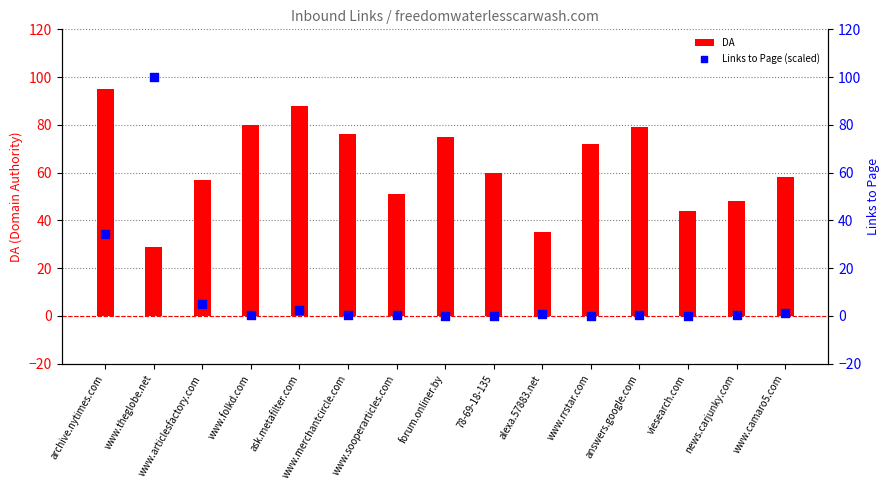

Is the value of Links to Page (scaled) at www.articlesfactory.com greater than the value of DA at archive.nytimes.com?

No